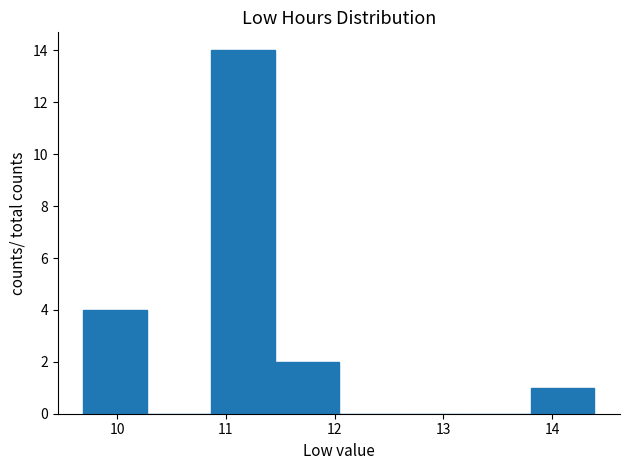

Reading left to right, list every bar in this chart as the range it spans on the x-axis followed by its height. Neither the bar edges nor the heights are printed on the chart, so give them approximately, as read against the axes.

9.7 to 10.3: 4
10.3 to 10.9: 0
10.9 to 11.5: 14
11.5 to 12.0: 2
12.0 to 12.6: 0
12.6 to 13.2: 0
13.2 to 13.8: 0
13.8 to 14.4: 1